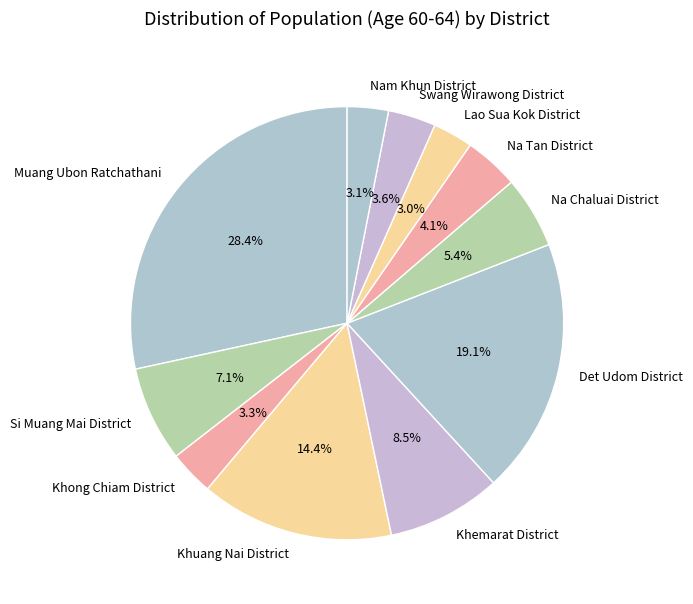

What percentage is the Swang Wirawong District slice, to the nearest percent?

4%